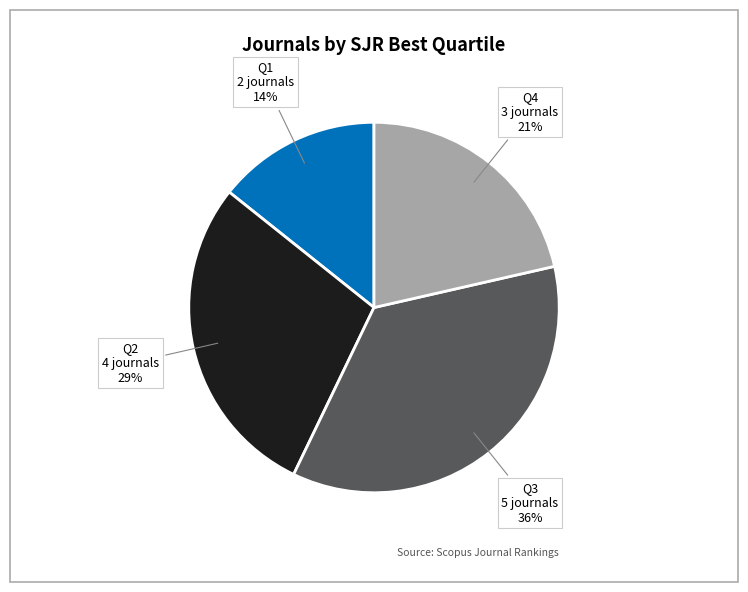

Is there any slice that represents more than half of the pie?

No